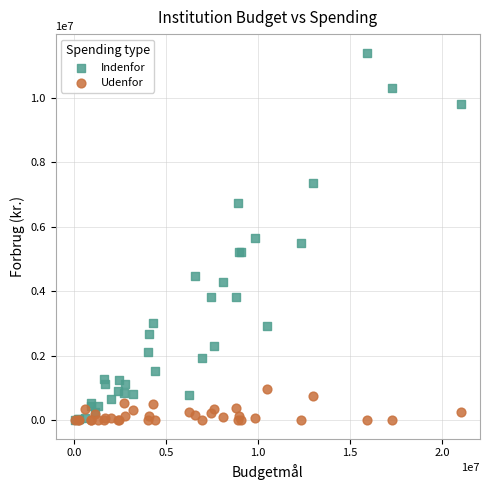

Which series reaches the maximum Y coordinate?

Indenfor